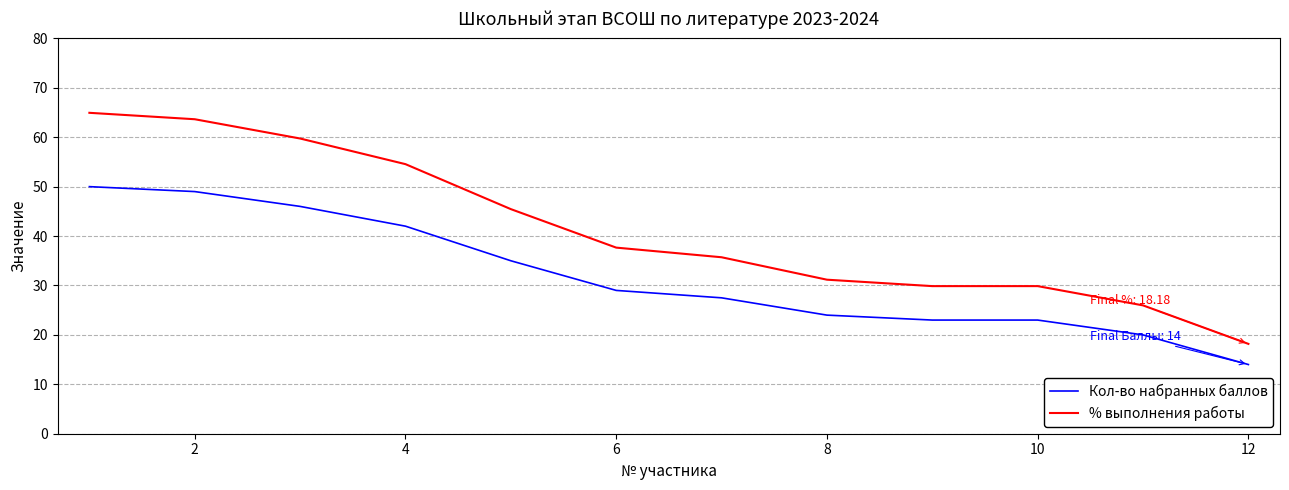

Which series has the largest total across all categories?

% выполнения работы